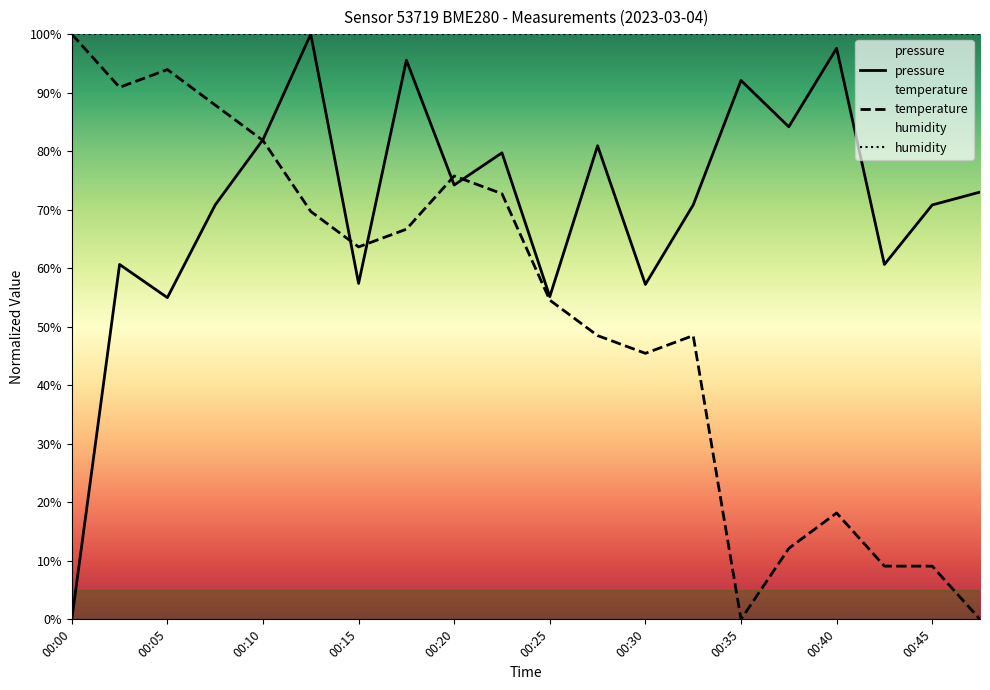

Reading right to left, what are all the values shown in this chart?

pressure: 73.0	70.8	60.6	97.6	84.2	92.1	70.8	57.2	80.9	55.1	79.7	74.2	95.5	57.4	100.0	82.0	70.8	55.0	60.6	0.0
temperature: 0.0	9.1	9.1	18.2	12.1	0.0	48.5	45.5	48.5	54.5	72.7	75.8	66.7	63.6	69.7	81.8	87.9	93.9	90.9	100.0
humidity: 100.0	100.0	100.0	100.0	100.0	100.0	100.0	100.0	100.0	100.0	100.0	100.0	100.0	100.0	100.0	100.0	100.0	100.0	100.0	100.0